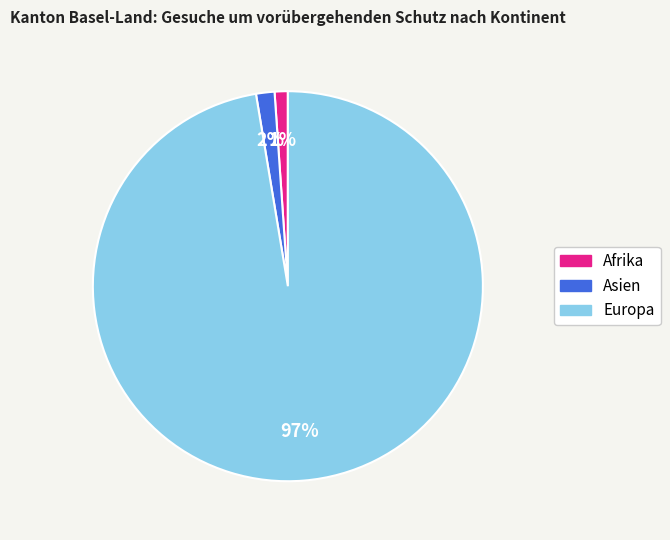

What is the largest slice in the pie chart?

Europa